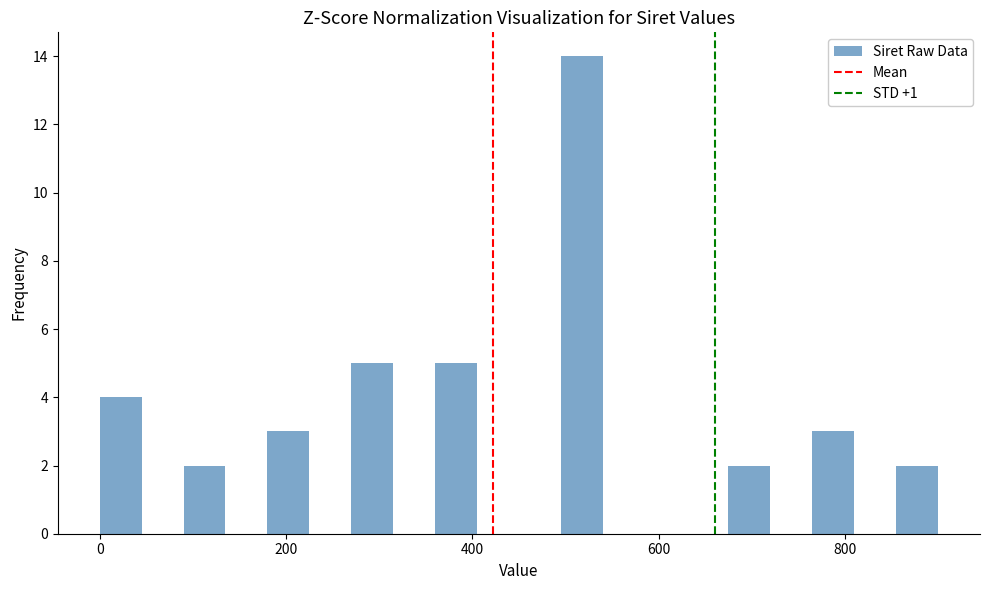

Read against the x-axis, roughly where is the centre of the tallest bar?

520